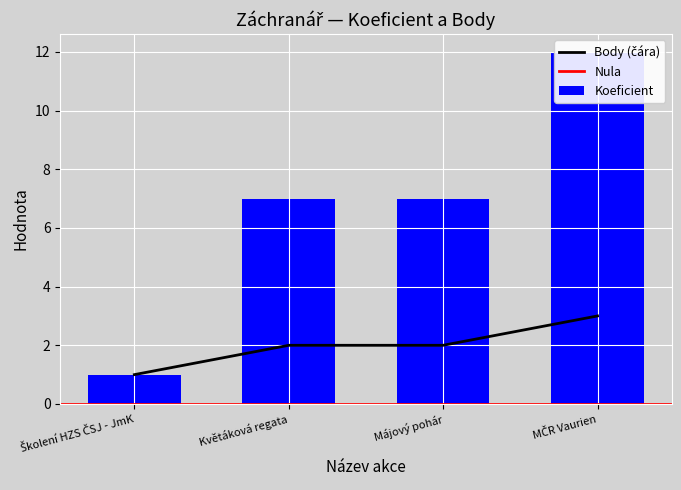

What is the difference between the maximum and minimum values in the Koeficient series?

11